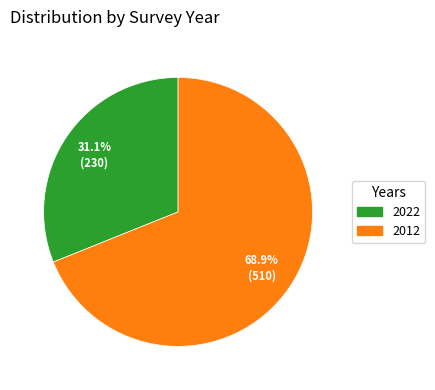

Is 2012 the majority of the pie?

Yes